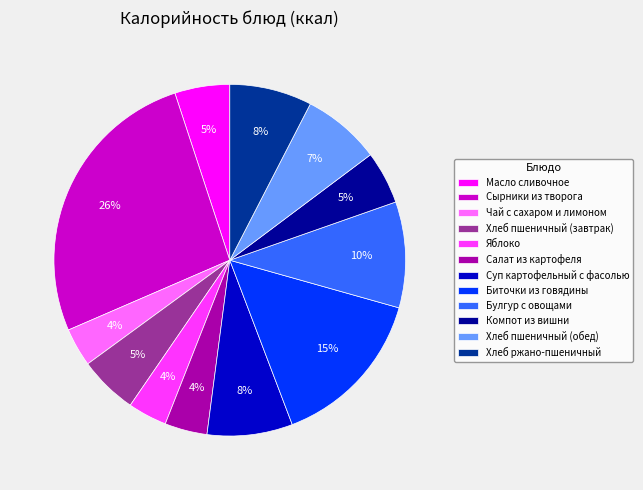

Which has a higher value, Булгур с овощами or Сырники из творога?

Сырники из творога